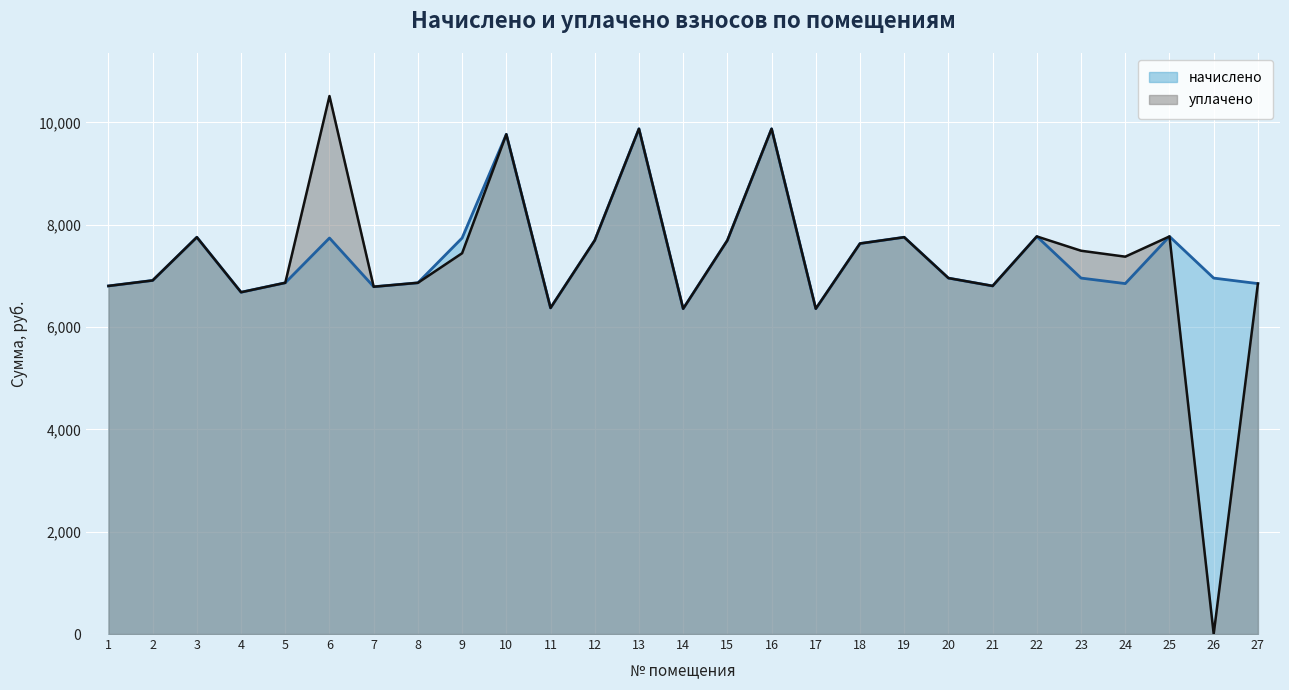

True or false: начислено and уплачено cross at least once.

False